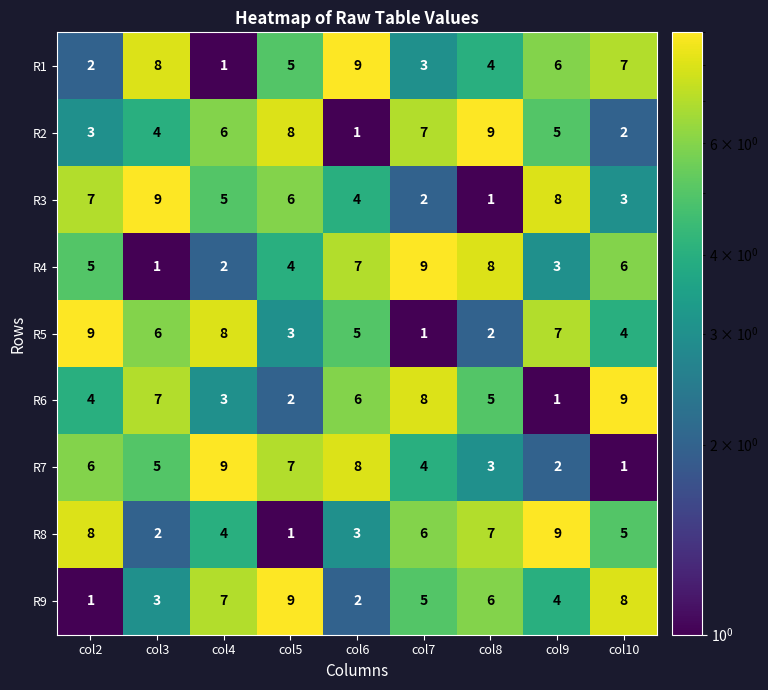

The value of R4 at col3 is 1. True or false?

True